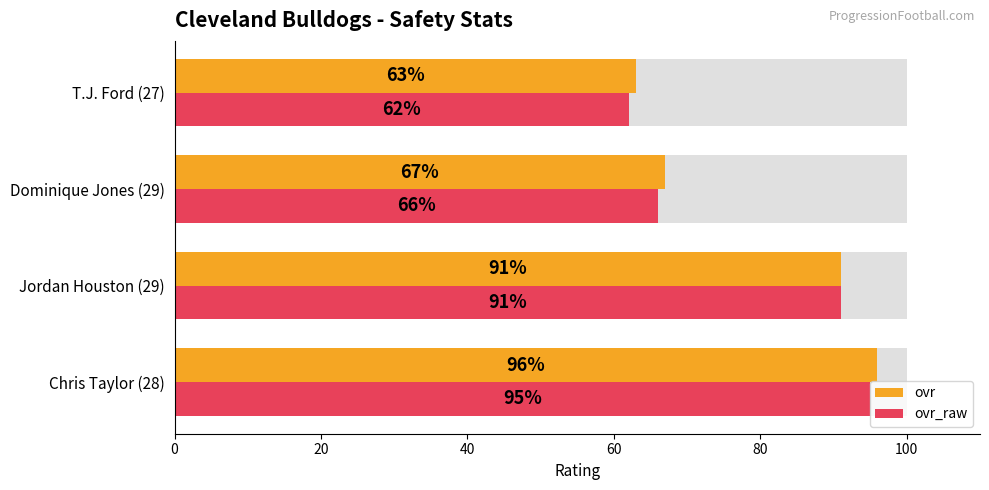

Is the value of ovr at T.J. Ford (27) greater than the value of ovr_raw at T.J. Ford (27)?

Yes